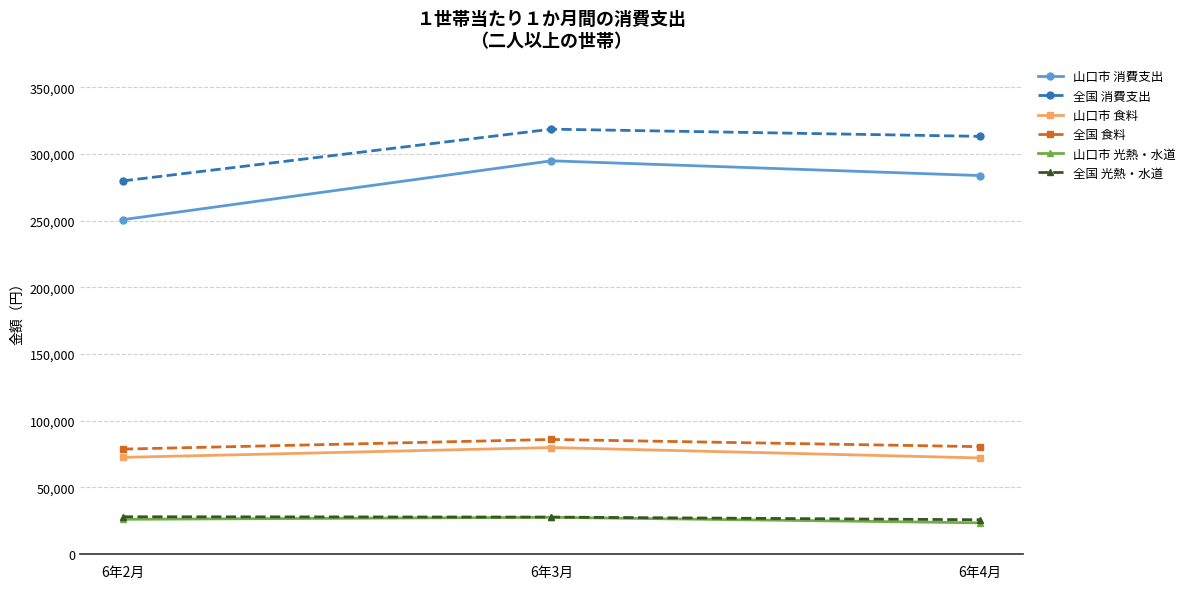

Which series has the largest range (max minus min)?

山口市 消費支出